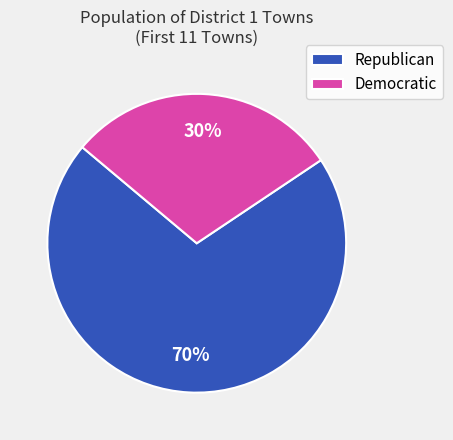

Between Republican and Democratic, which is larger?

Republican